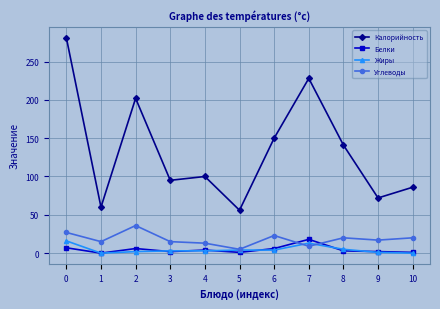

How many lines are shown in the chart?

4